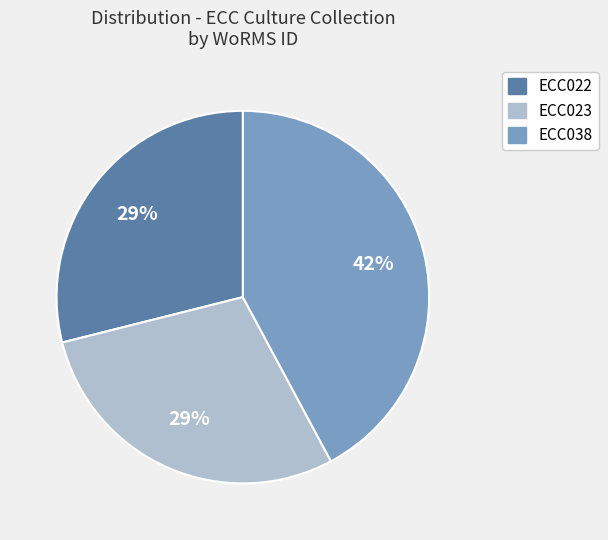

Which slice is the largest?

ECC038